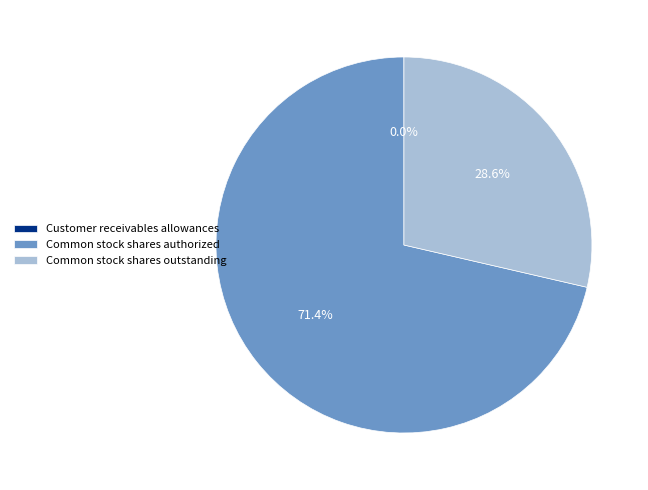

Which category has the biggest portion of the pie?

Common stock shares authorized